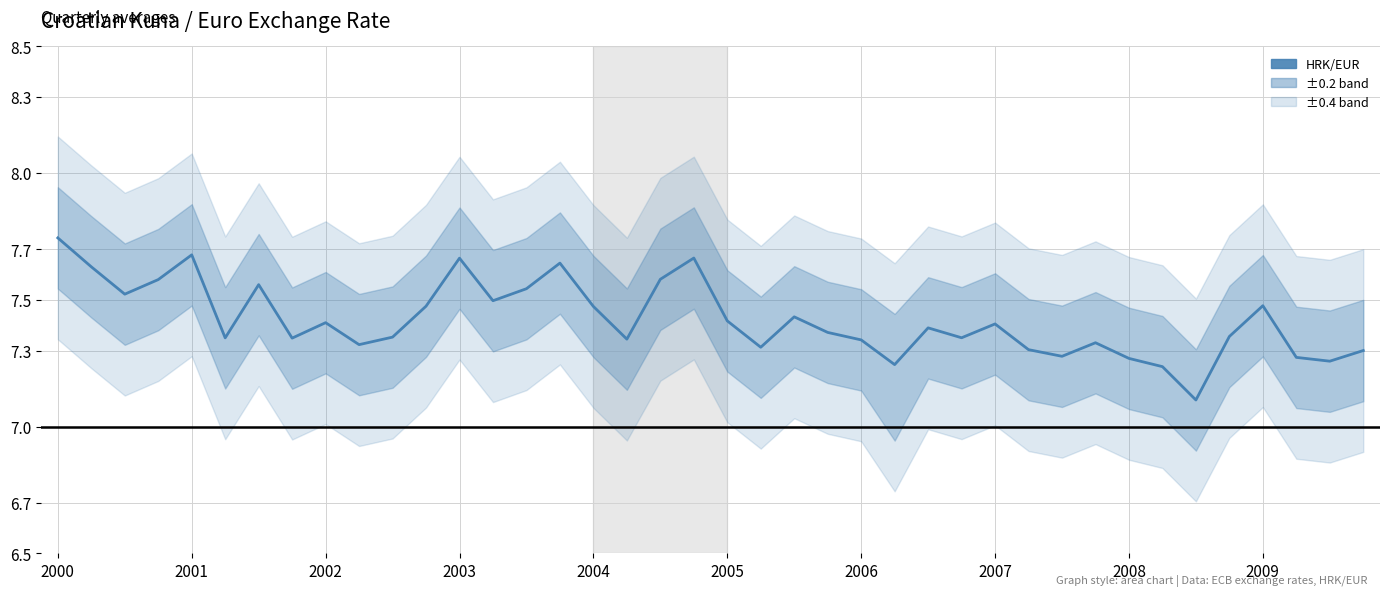

Between 31 and 32, which is larger?

31